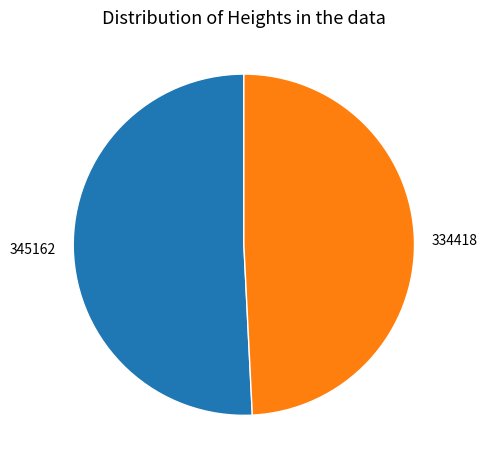

Is it true that 334418 is 64% of the pie?

False